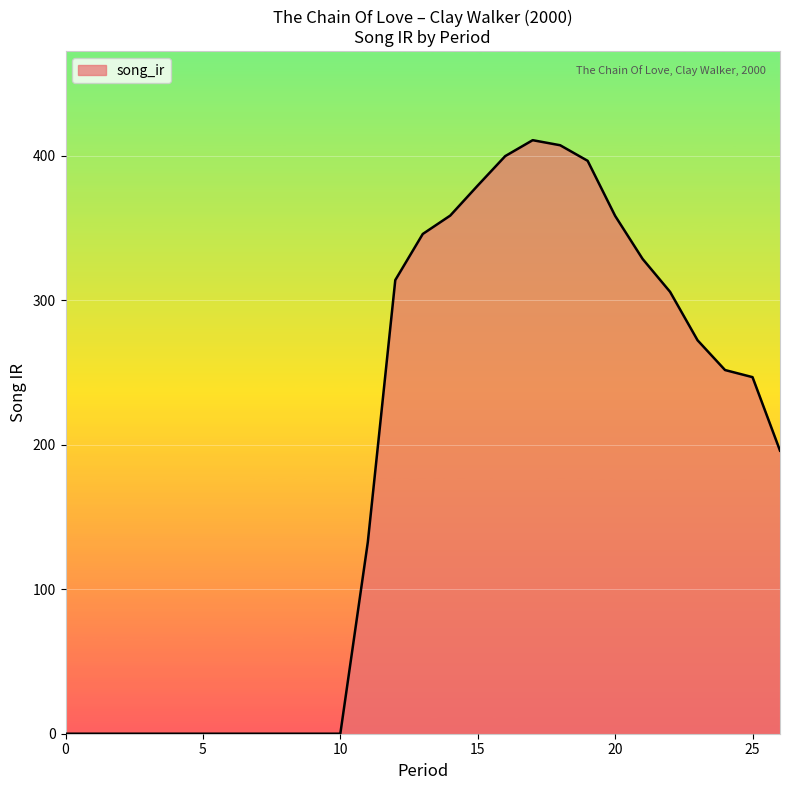

What is the greatest value displayed?

410.8